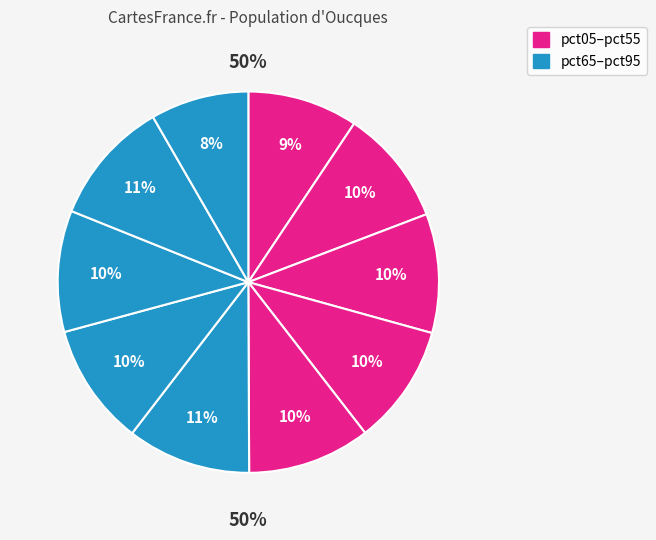

To the nearest percent, what portion does pct75 represent?

10%